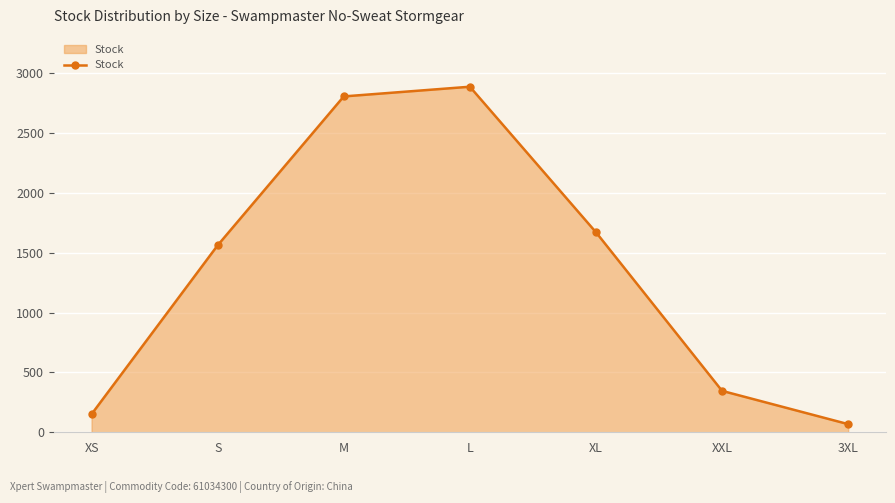

What is the greatest value displayed?

2887